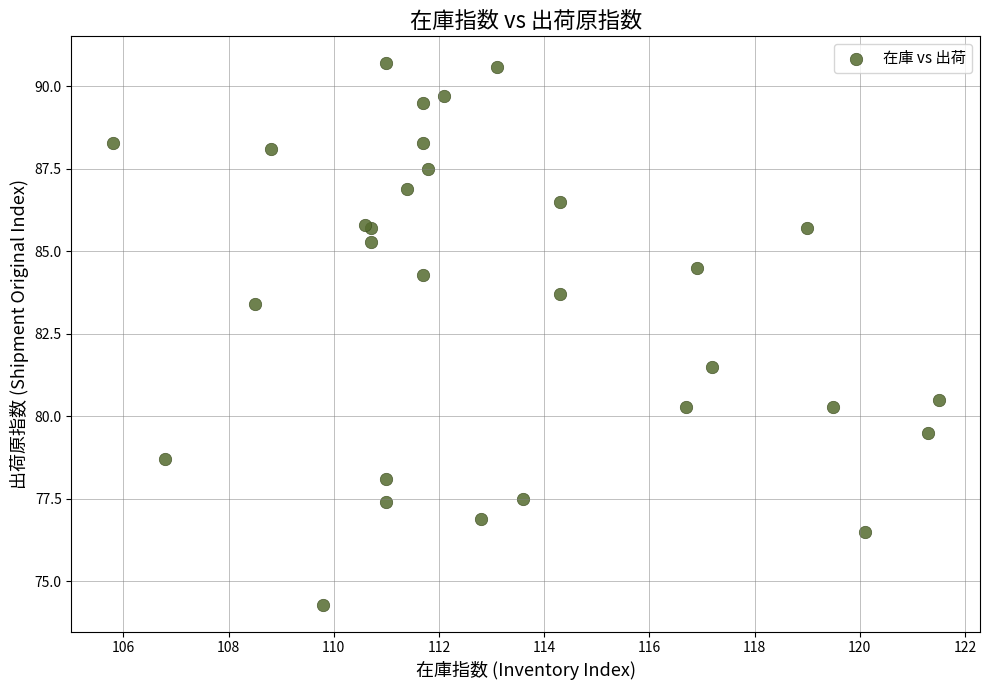

What Y value in the scatter plot is closest to 82?

81.5